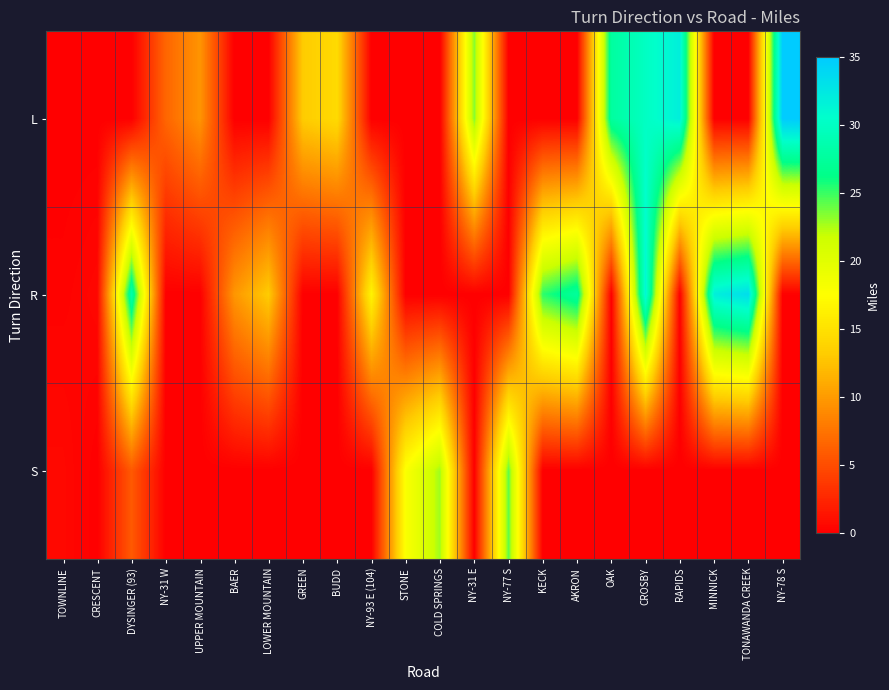

Reading left to right, transcribe all the data shown in this chart.

L: TOWNLINE=0.0	CRESCENT=0.0	DYSINGER (93)=0.0	NY-31 W=6.6	UPPER MOUNTAIN=9.6	BAER=0.0	LOWER MOUNTAIN=0.0	GREEN=13.2	BUDD=14.4	NY-93 E (104)=0.0	STONE=0.0	COLD SPRINGS=0.0	NY-31 E=23.5	NY-77 S=0.0	KECK=0.0	AKRON=0.0	OAK=27.7	CROSBY=30.0	RAPIDS=31.9	MINNICK=0.0	TONAWANDA CREEK=0.0	NY-78 S=35.0
R: TOWNLINE=0.2	CRESCENT=0.5	DYSINGER (93)=28.6	NY-31 W=0.0	UPPER MOUNTAIN=0.0	BAER=9.7	LOWER MOUNTAIN=13.2	GREEN=0.0	BUDD=0.0	NY-93 E (104)=16.6	STONE=0.0	COLD SPRINGS=0.0	NY-31 E=0.0	NY-77 S=0.0	KECK=25.3	AKRON=27.6	OAK=0.0	CROSBY=31.4	RAPIDS=0.0	MINNICK=31.9	TONAWANDA CREEK=33.4	NY-78 S=0.0
S: TOWNLINE=0.6	CRESCENT=0.0	DYSINGER (93)=5.8	NY-31 W=0.0	UPPER MOUNTAIN=0.0	BAER=0.0	LOWER MOUNTAIN=0.0	GREEN=0.0	BUDD=0.0	NY-93 E (104)=0.0	STONE=17.8	COLD SPRINGS=22.8	NY-31 E=0.0	NY-77 S=24.2	KECK=0.0	AKRON=0.0	OAK=0.0	CROSBY=0.0	RAPIDS=0.0	MINNICK=0.0	TONAWANDA CREEK=0.0	NY-78 S=0.0